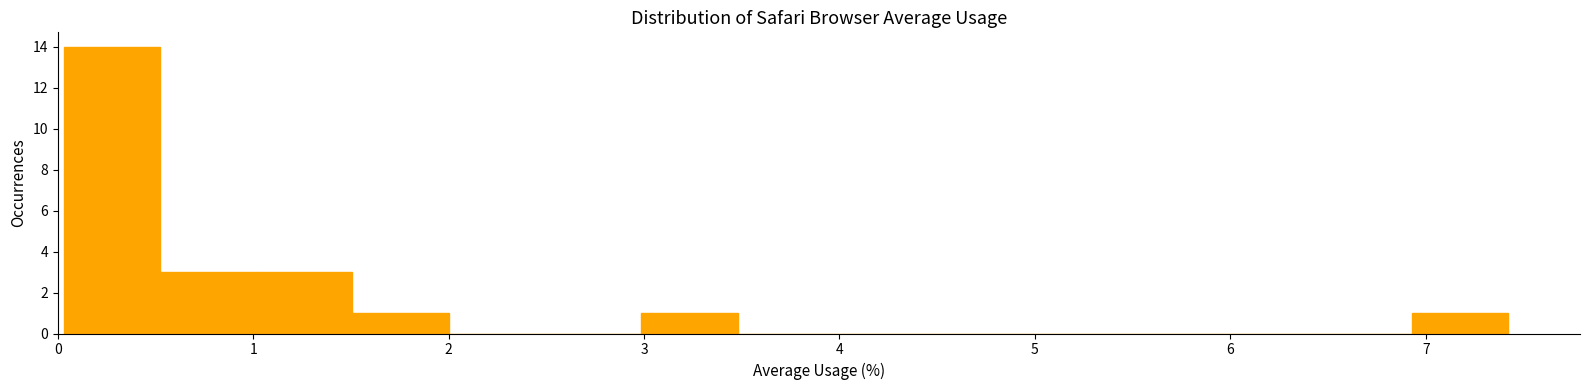

Over which range of the x-axis is the bar tallest?

0.0 to 0.5